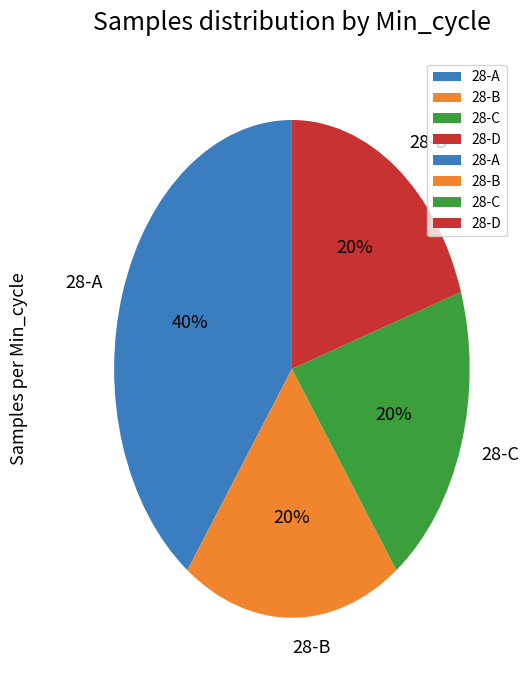

What is the ratio of the value at 28-B to the value at 28-A?

0.5